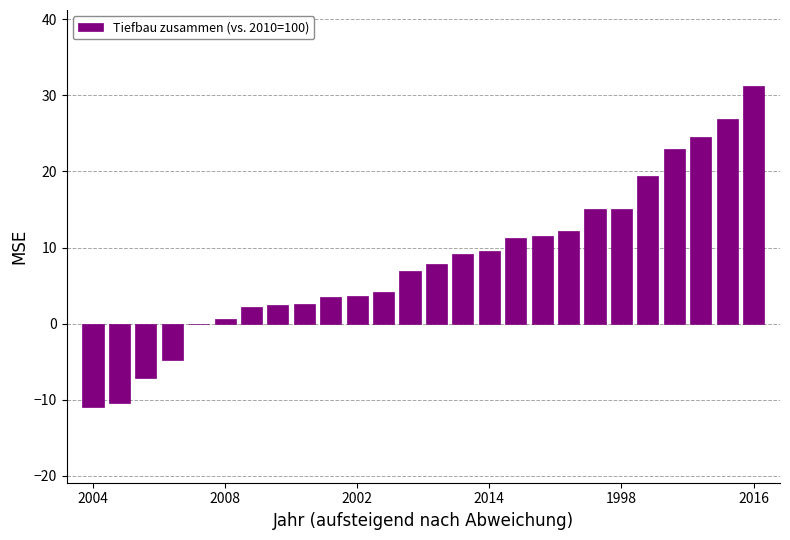

What is the maximum value shown in the chart?

31.2